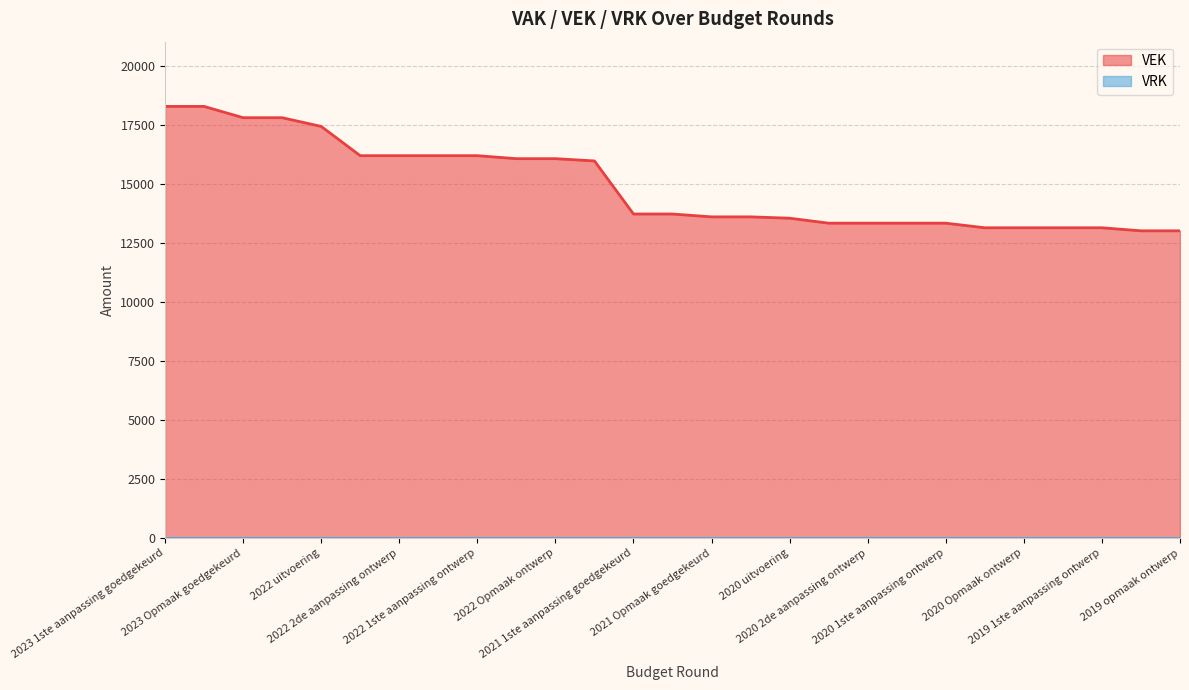

Does the chart display data point markers on the line(s)?

No